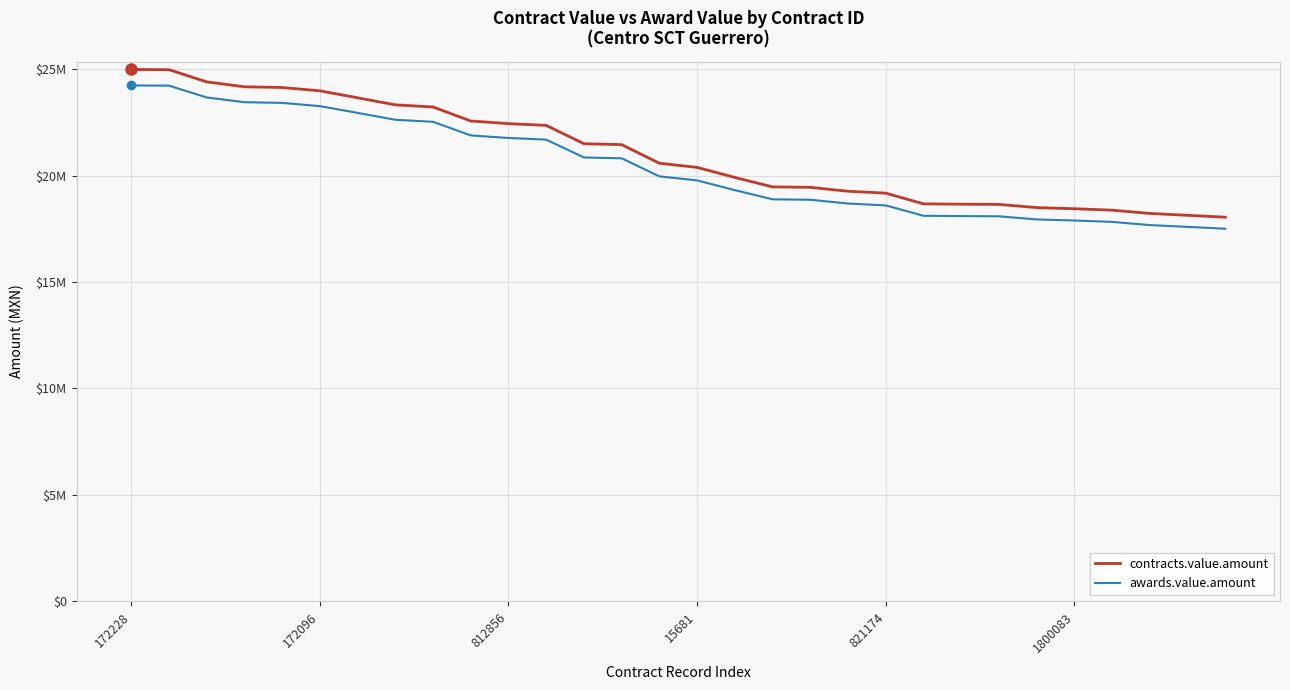

What are all the series names shown in the legend?

contracts.value.amount, awards.value.amount